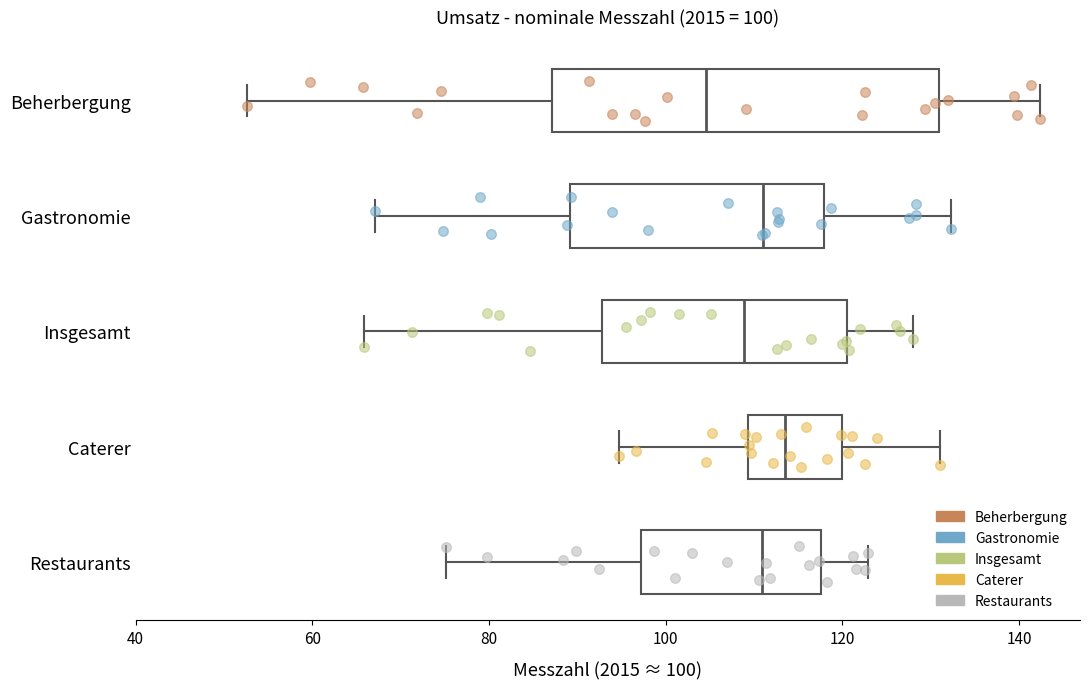

Which box has the furthest to the left median line?

Beherbergung